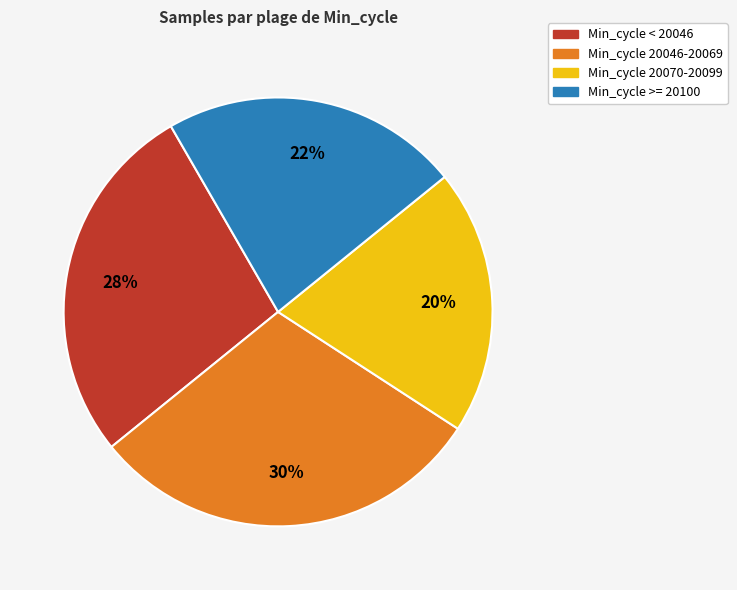

True or false: Min_cycle < 20046 accounts for 13% of the total.

False